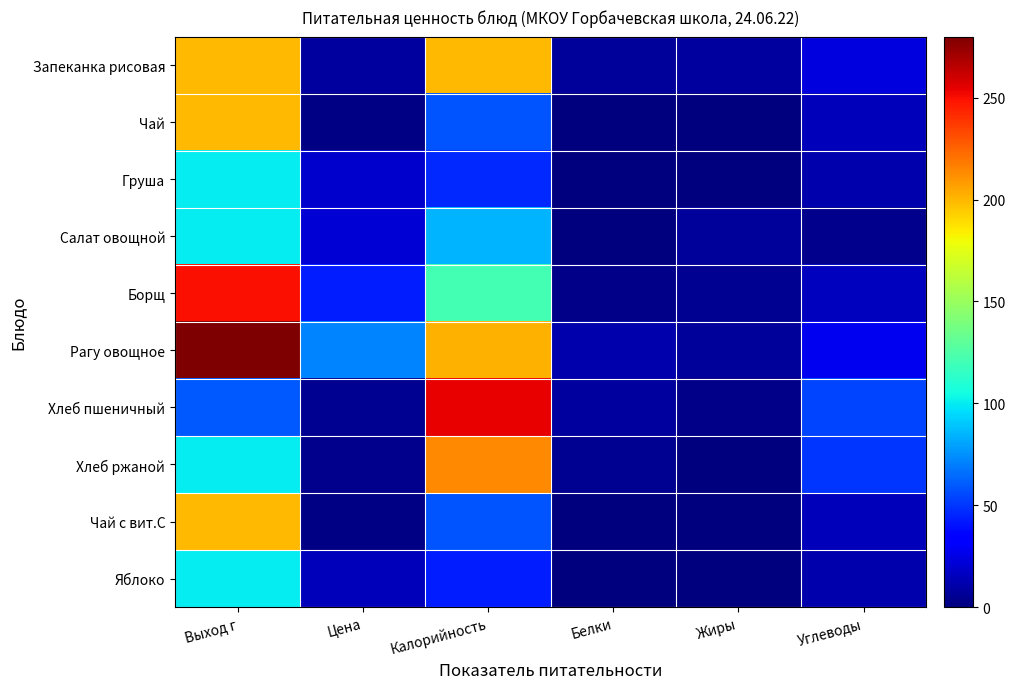

Reading left to right, what are all the values shown in this chart?

Запеканка рисовая: Выход г=200.0	Цена=8.2	Калорийность=200.0	Белки=7.2	Жиры=8.0	Углеводы=24.0
Чай: Выход г=200.0	Цена=2.2	Калорийность=58.0	Белки=0.2	Жиры=0.0	Углеводы=15.0
Груша: Выход г=100.0	Цена=19.5	Калорийность=47.0	Белки=0.5	Жиры=0.1	Углеводы=11.0
Салат овощной: Выход г=100.0	Цена=21.0	Калорийность=85.0	Белки=0.9	Жиры=7.0	Углеводы=4.0
Борщ: Выход г=250.0	Цена=43.7	Калорийность=121.0	Белки=3.0	Жиры=5.0	Углеводы=16.0
Рагу овощное: Выход г=280.0	Цена=71.7	Калорийность=202.0	Белки=11.0	Жиры=7.0	Углеводы=28.0
Хлеб пшеничный: Выход г=60.0	Цена=5.4	Калорийность=254.0	Белки=8.0	Жиры=2.4	Углеводы=54.0
Хлеб ржаной: Выход г=100.0	Цена=3.5	Калорийность=214.0	Белки=5.0	Жиры=0.7	Углеводы=50.0
Чай с вит.С: Выход г=200.0	Цена=2.2	Калорийность=58.0	Белки=0.3	Жиры=0.0	Углеводы=15.0
Яблоко: Выход г=100.0	Цена=15.2	Калорийность=43.0	Белки=0.5	Жиры=0.1	Углеводы=11.0